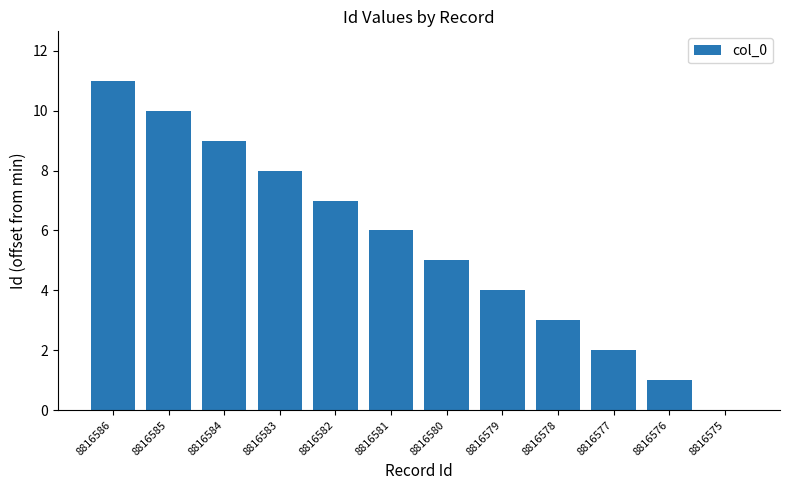

Where does the data first go above 6?

8816586